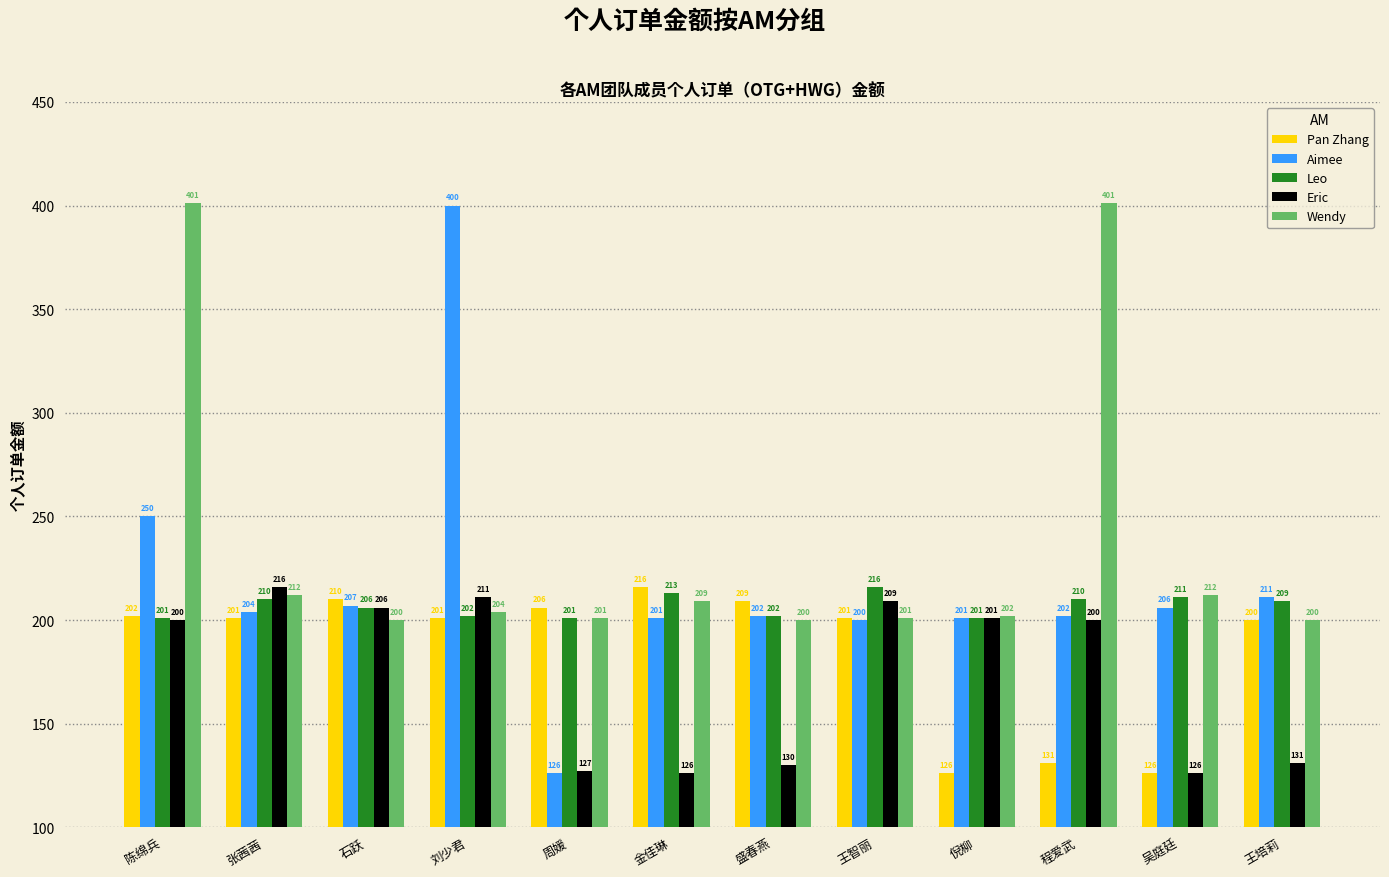

The value of Leo at 周媛 is 83. True or false?

False